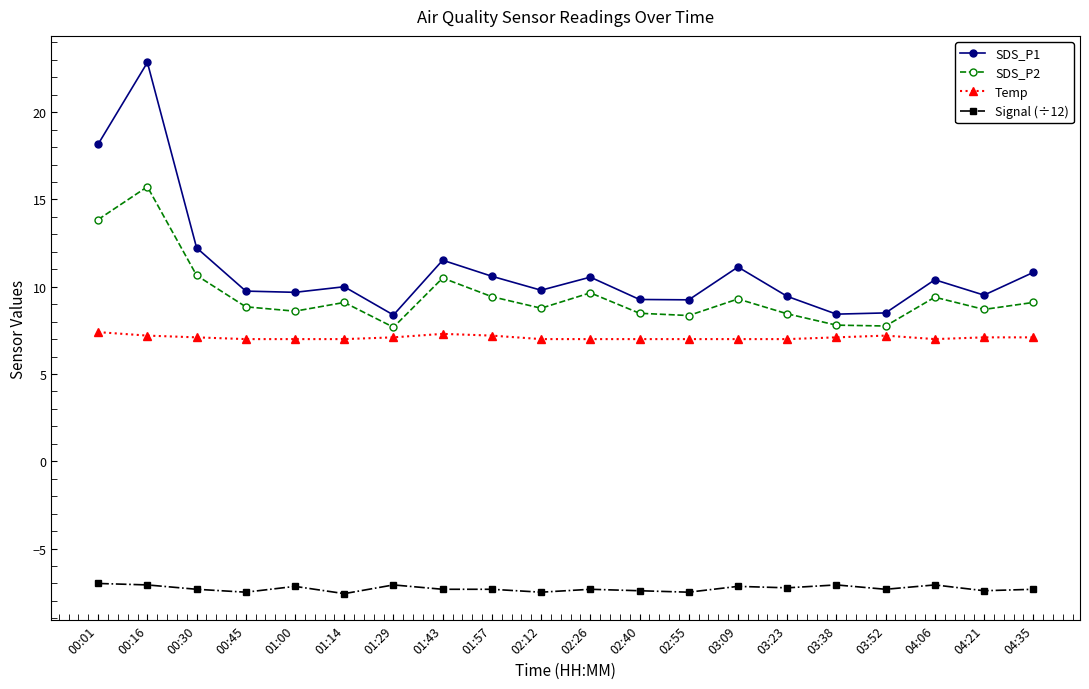

True or false: SDS_P2 and Signal (÷12) intersect in this chart.

False